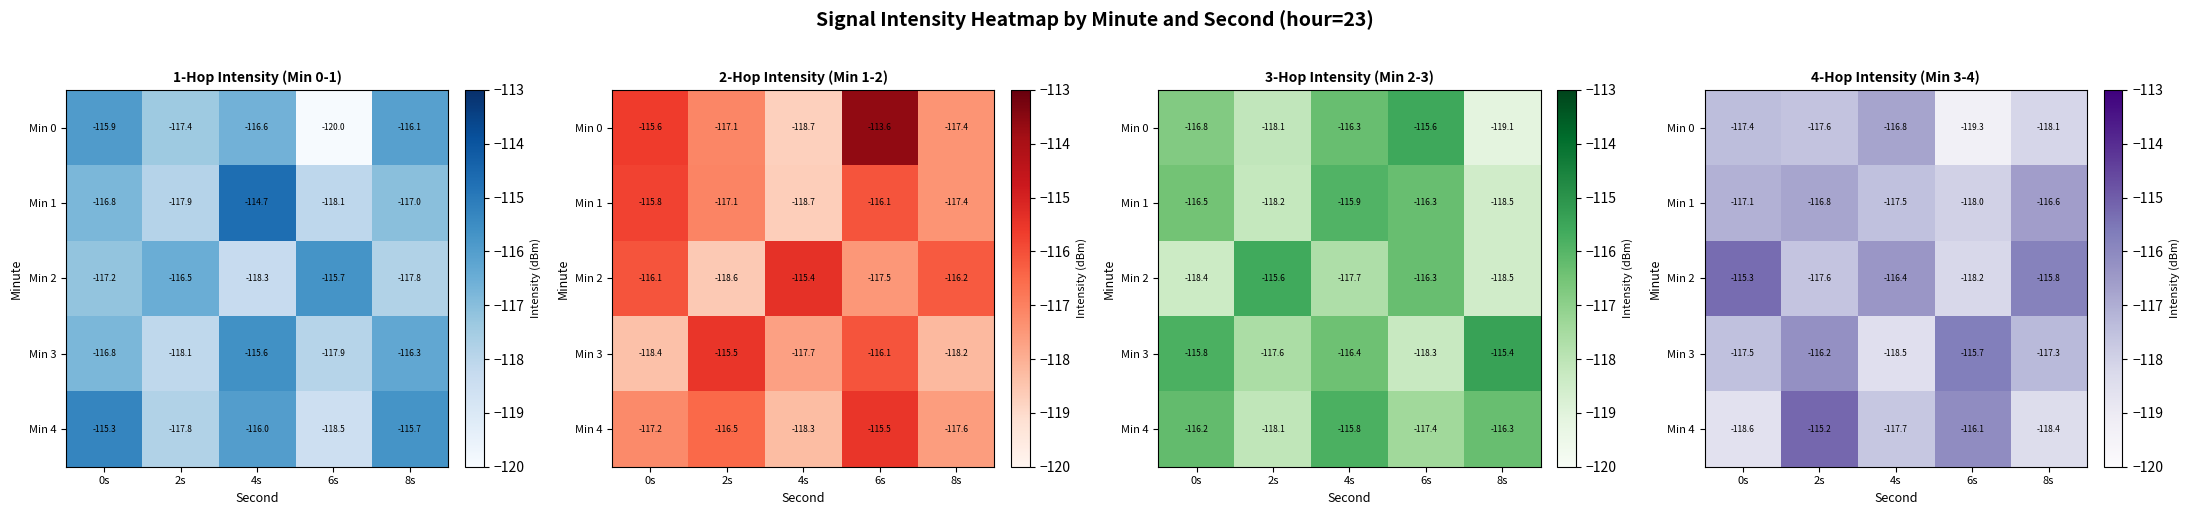

At 2s, list the series in order from smallest to largest.

Min 2, Min 0, Min 1, Min 3, Min 4